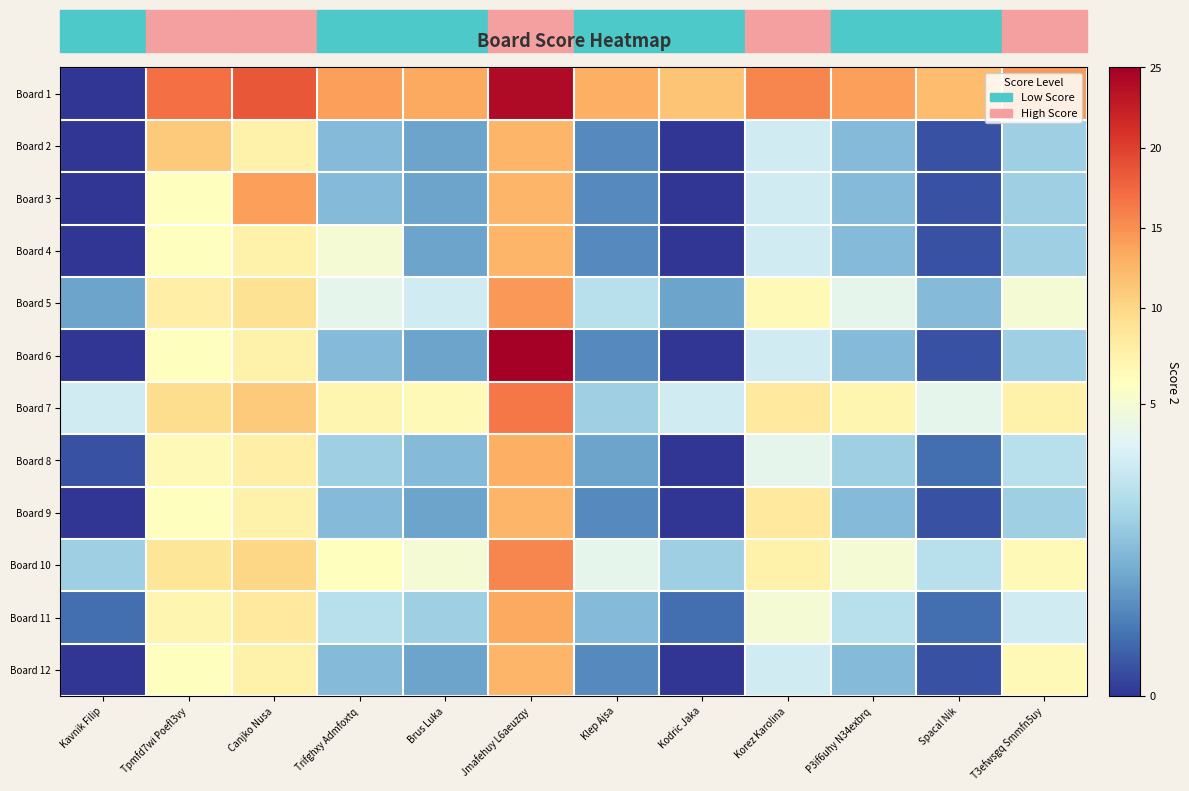

Reading left to right, extract all data points from this chart.

Board 1: Kavnik Filip=0.0	Tpmfd7wi Poefl3vy=17.0	Canjko Nusa=18.5	Trifghxy Admfoxtq=14.0	Brus Luka=13.5	Jmafehuy L6aeuzqy=24.0	Klep Ajsa=13.0	Kodric Jaka=11.5	Korez Karolina=15.5	P3if6uhy N34exbrq=14.0	Spacal Nik=12.0	T3efwsgq Smmfn5uy=14.5
Board 2: Kavnik Filip=0.0	Tpmfd7wi Poefl3vy=11.0	Canjko Nusa=7.0	Trifghxy Admfoxtq=2.5	Brus Luka=2.0	Jmafehuy L6aeuzqy=12.5	Klep Ajsa=1.5	Kodric Jaka=0.0	Korez Karolina=4.0	P3if6uhy N34exbrq=2.5	Spacal Nik=0.5	T3efwsgq Smmfn5uy=3.0
Board 3: Kavnik Filip=0.0	Tpmfd7wi Poefl3vy=5.5	Canjko Nusa=14.0	Trifghxy Admfoxtq=2.5	Brus Luka=2.0	Jmafehuy L6aeuzqy=12.5	Klep Ajsa=1.5	Kodric Jaka=0.0	Korez Karolina=4.0	P3if6uhy N34exbrq=2.5	Spacal Nik=0.5	T3efwsgq Smmfn5uy=3.0
Board 4: Kavnik Filip=0.0	Tpmfd7wi Poefl3vy=5.5	Canjko Nusa=7.0	Trifghxy Admfoxtq=5.0	Brus Luka=2.0	Jmafehuy L6aeuzqy=12.5	Klep Ajsa=1.5	Kodric Jaka=0.0	Korez Karolina=4.0	P3if6uhy N34exbrq=2.5	Spacal Nik=0.5	T3efwsgq Smmfn5uy=3.0
Board 5: Kavnik Filip=2.0	Tpmfd7wi Poefl3vy=7.5	Canjko Nusa=9.0	Trifghxy Admfoxtq=4.5	Brus Luka=4.0	Jmafehuy L6aeuzqy=14.5	Klep Ajsa=3.5	Kodric Jaka=2.0	Korez Karolina=6.0	P3if6uhy N34exbrq=4.5	Spacal Nik=2.5	T3efwsgq Smmfn5uy=5.0
Board 6: Kavnik Filip=0.0	Tpmfd7wi Poefl3vy=5.5	Canjko Nusa=7.0	Trifghxy Admfoxtq=2.5	Brus Luka=2.0	Jmafehuy L6aeuzqy=25.0	Klep Ajsa=1.5	Kodric Jaka=0.0	Korez Karolina=4.0	P3if6uhy N34exbrq=2.5	Spacal Nik=0.5	T3efwsgq Smmfn5uy=3.0
Board 7: Kavnik Filip=4.0	Tpmfd7wi Poefl3vy=9.5	Canjko Nusa=11.0	Trifghxy Admfoxtq=6.5	Brus Luka=6.0	Jmafehuy L6aeuzqy=16.5	Klep Ajsa=3.0	Kodric Jaka=4.0	Korez Karolina=8.0	P3if6uhy N34exbrq=6.5	Spacal Nik=4.5	T3efwsgq Smmfn5uy=7.0
Board 8: Kavnik Filip=0.5	Tpmfd7wi Poefl3vy=6.0	Canjko Nusa=7.5	Trifghxy Admfoxtq=3.0	Brus Luka=2.5	Jmafehuy L6aeuzqy=13.0	Klep Ajsa=2.0	Kodric Jaka=0.0	Korez Karolina=4.5	P3if6uhy N34exbrq=3.0	Spacal Nik=1.0	T3efwsgq Smmfn5uy=3.5
Board 9: Kavnik Filip=0.0	Tpmfd7wi Poefl3vy=5.5	Canjko Nusa=7.0	Trifghxy Admfoxtq=2.5	Brus Luka=2.0	Jmafehuy L6aeuzqy=12.5	Klep Ajsa=1.5	Kodric Jaka=0.0	Korez Karolina=8.0	P3if6uhy N34exbrq=2.5	Spacal Nik=0.5	T3efwsgq Smmfn5uy=3.0
Board 10: Kavnik Filip=3.0	Tpmfd7wi Poefl3vy=8.5	Canjko Nusa=10.0	Trifghxy Admfoxtq=5.5	Brus Luka=5.0	Jmafehuy L6aeuzqy=15.5	Klep Ajsa=4.5	Kodric Jaka=3.0	Korez Karolina=7.0	P3if6uhy N34exbrq=5.0	Spacal Nik=3.5	T3efwsgq Smmfn5uy=6.0
Board 11: Kavnik Filip=1.0	Tpmfd7wi Poefl3vy=6.5	Canjko Nusa=8.0	Trifghxy Admfoxtq=3.5	Brus Luka=3.0	Jmafehuy L6aeuzqy=13.5	Klep Ajsa=2.5	Kodric Jaka=1.0	Korez Karolina=5.0	P3if6uhy N34exbrq=3.5	Spacal Nik=1.0	T3efwsgq Smmfn5uy=4.0
Board 12: Kavnik Filip=0.0	Tpmfd7wi Poefl3vy=5.5	Canjko Nusa=7.0	Trifghxy Admfoxtq=2.5	Brus Luka=2.0	Jmafehuy L6aeuzqy=12.5	Klep Ajsa=1.5	Kodric Jaka=0.0	Korez Karolina=4.0	P3if6uhy N34exbrq=2.5	Spacal Nik=0.5	T3efwsgq Smmfn5uy=6.0